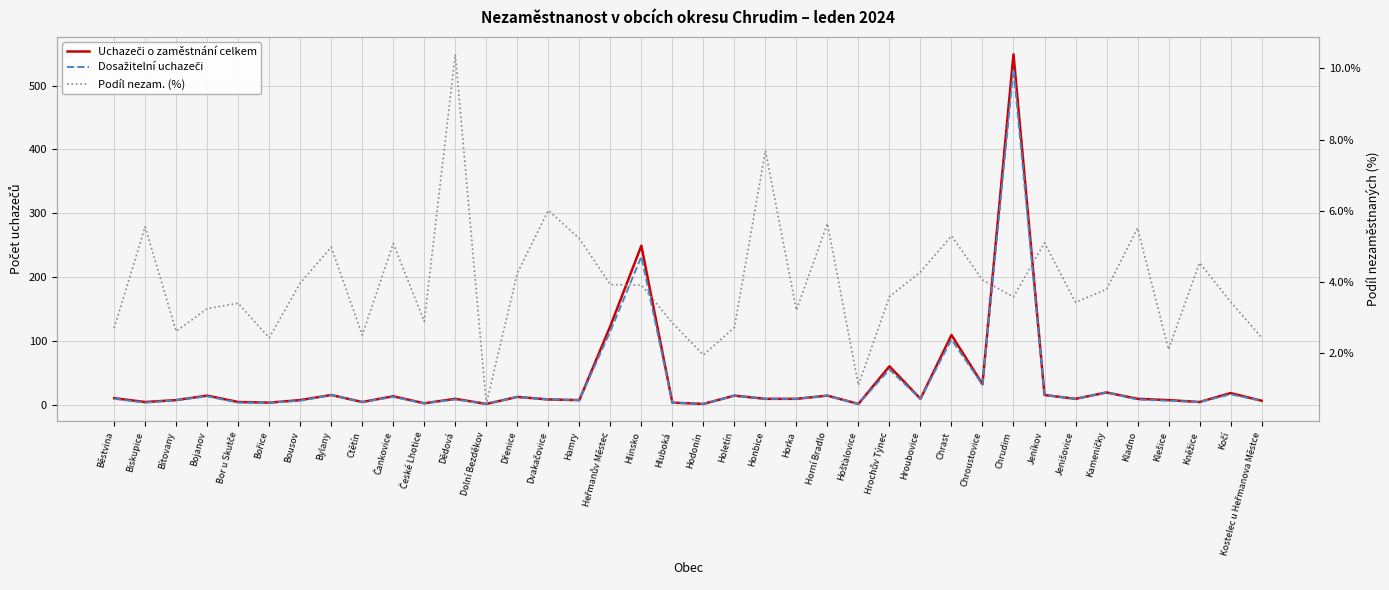

After their last crossing, which series has the higher values: Uchazeči o zaměstnání celkem or Podíl nezam. (%)?

Uchazeči o zaměstnání celkem